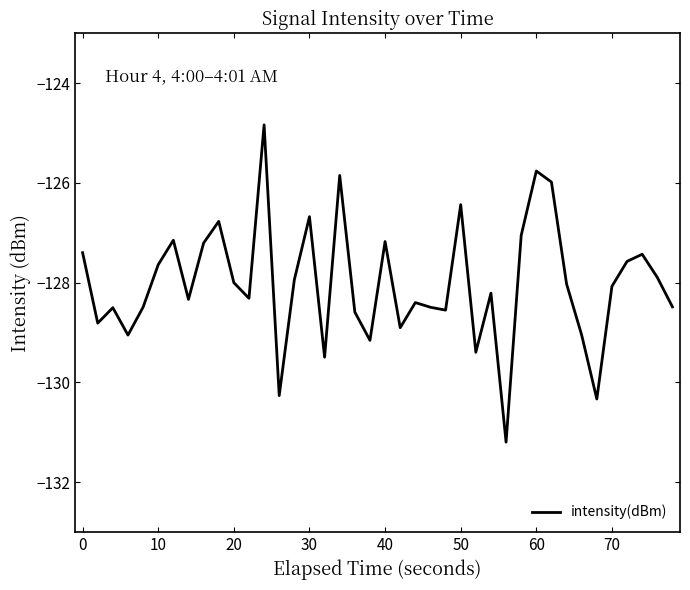

What is the minimum value shown in the chart?

-131.2